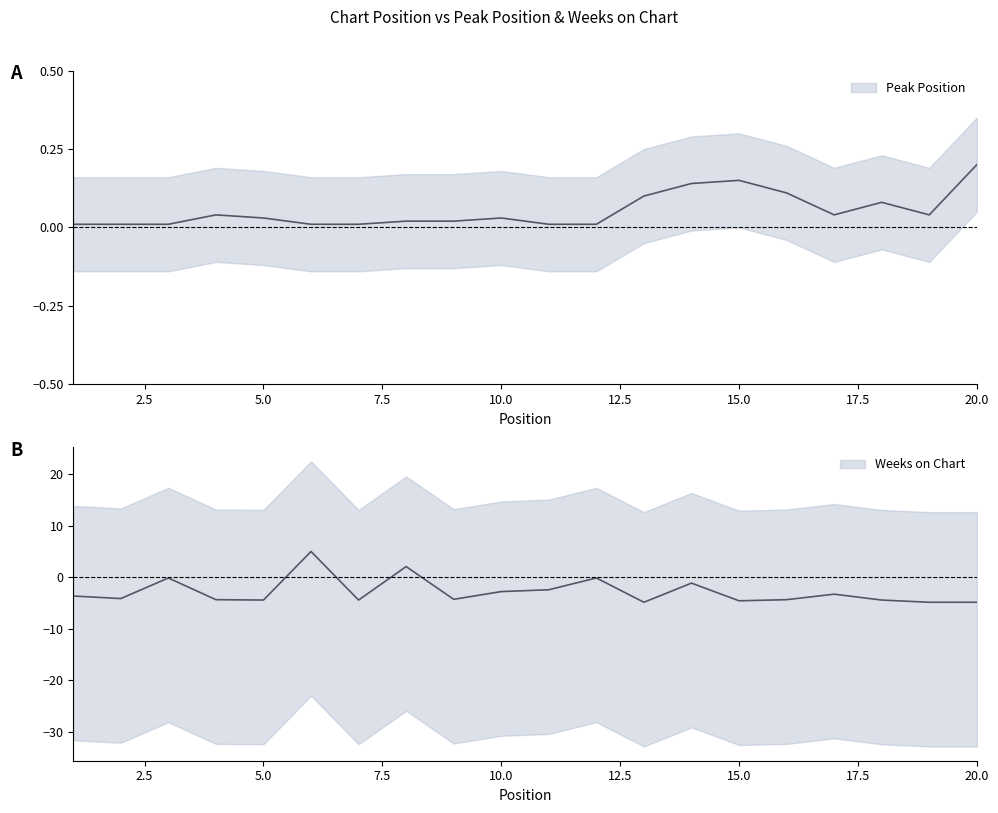

Is it true that Weeks on Chart equals -4.4 at 4?

True